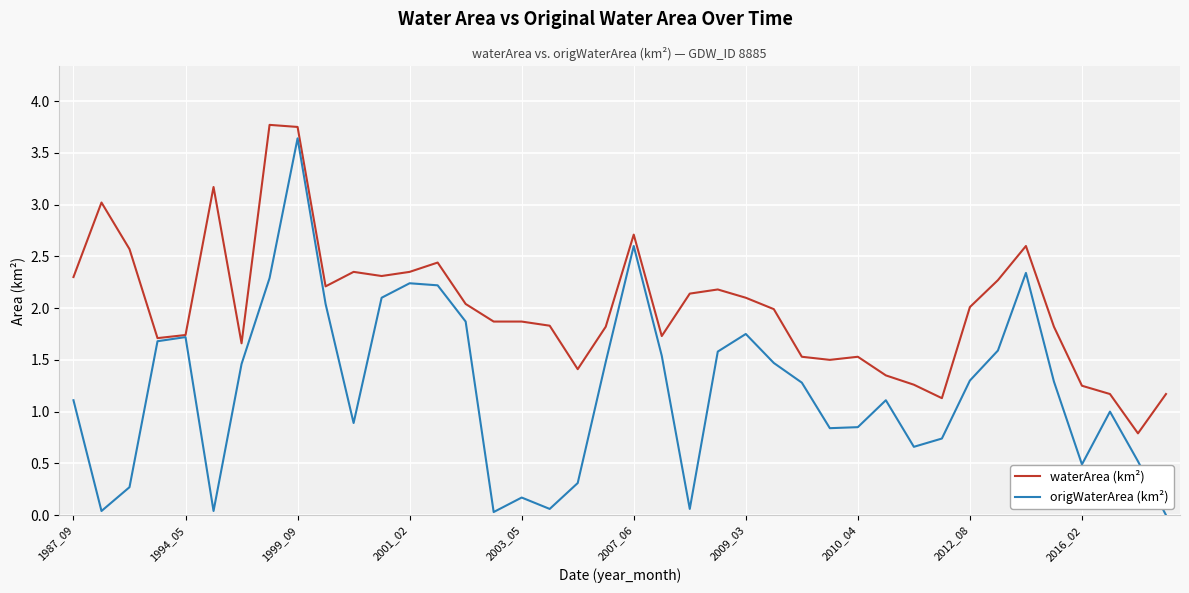

Which series has the largest range (max minus min)?

origWaterArea (km²)